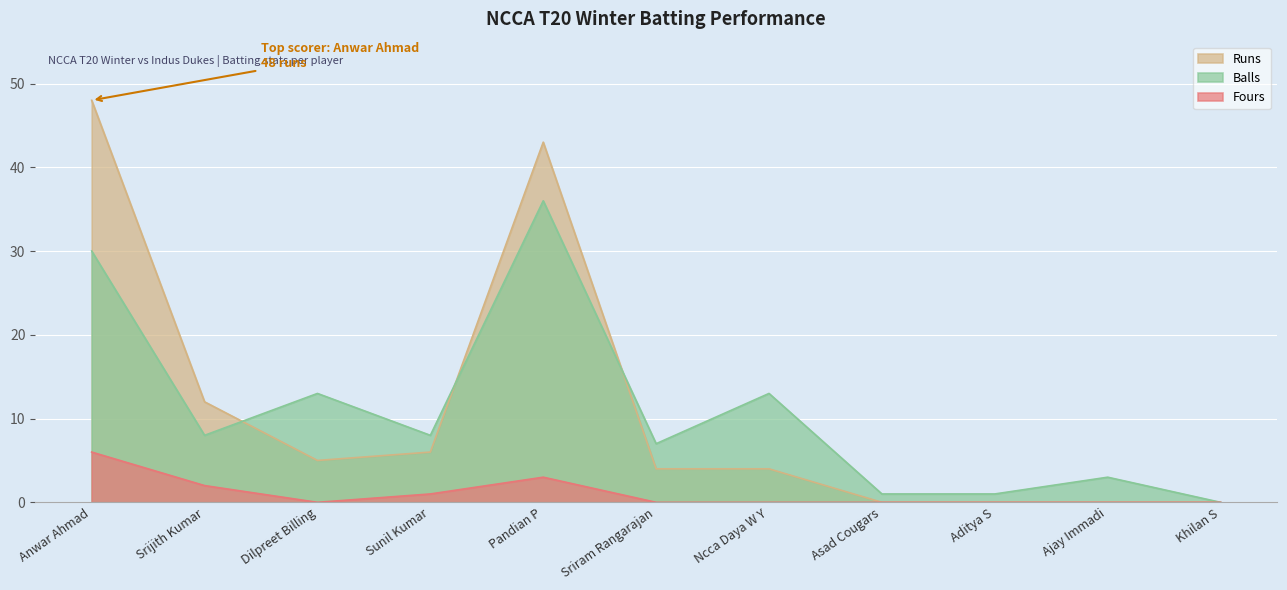

True or false: Runs has more than 0 points higher than both neighbors.

True